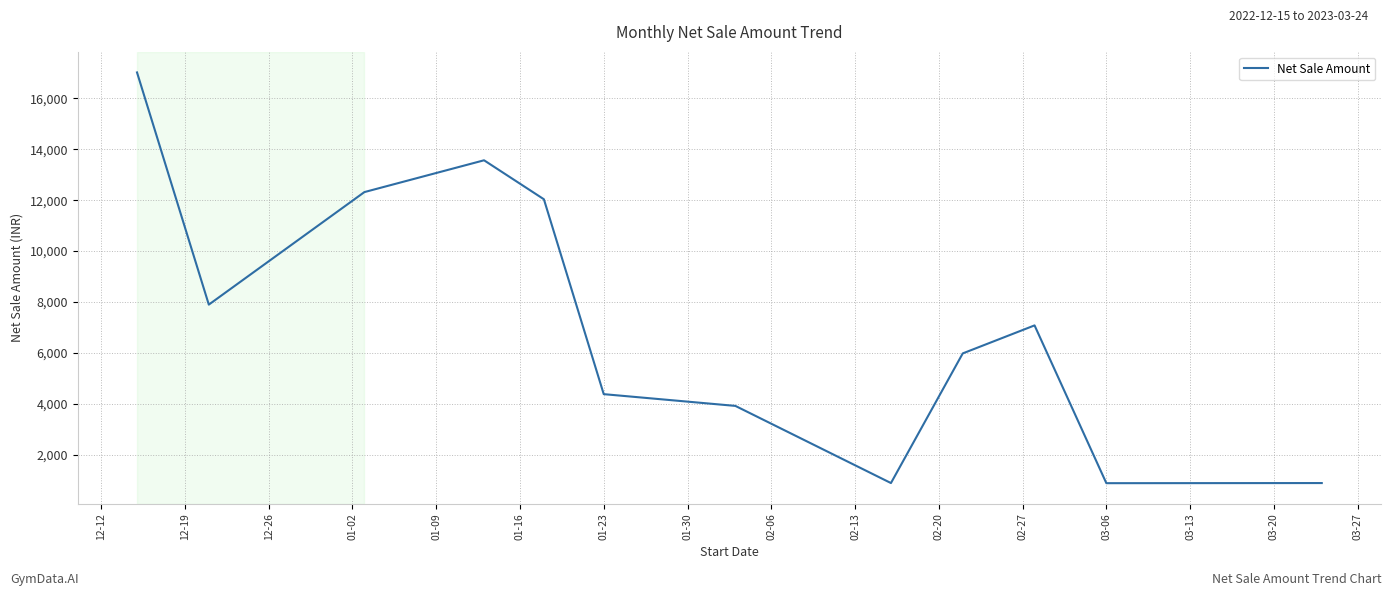

What is the difference between the maximum and minimum values?

16139.7